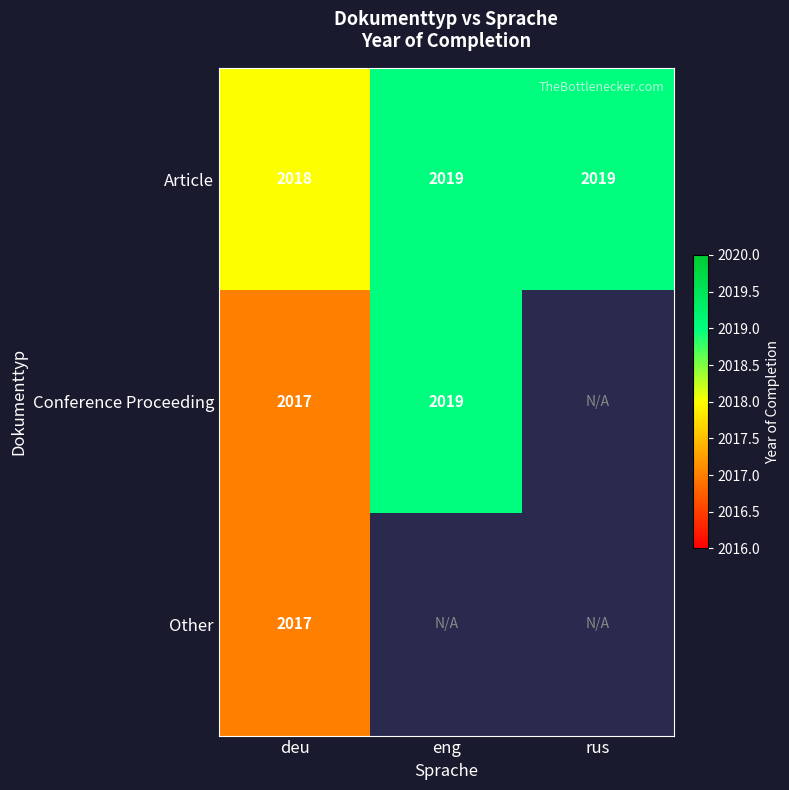

What is the maximum value shown in the chart?

2019.0